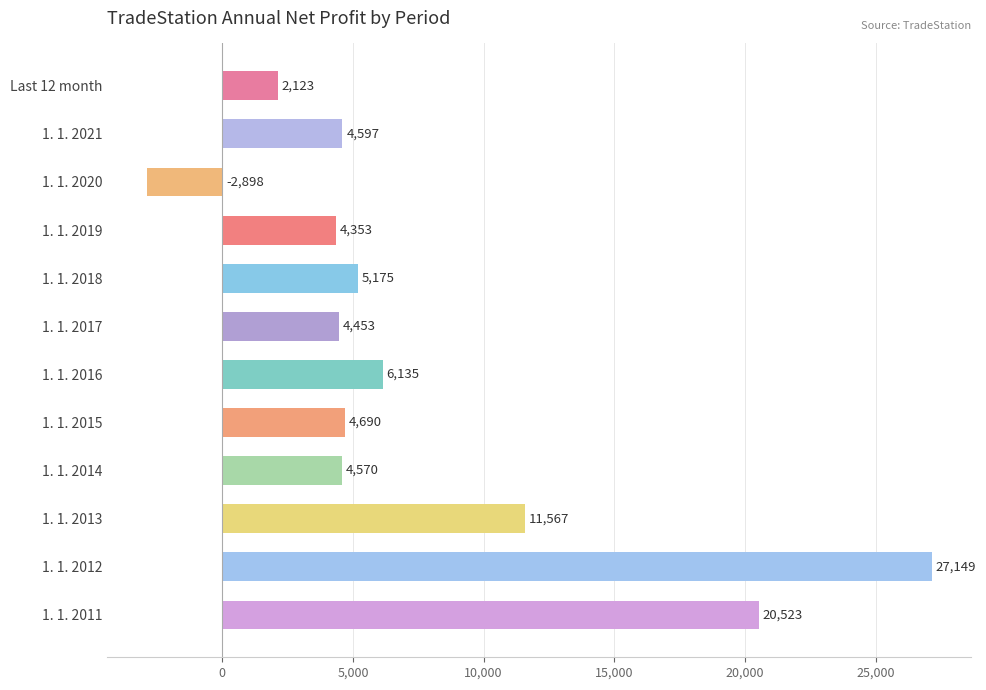

Rank the categories by value from highest to lowest.

1. 1. 2012, 1. 1. 2011, 1. 1. 2013, 1. 1. 2016, 1. 1. 2018, 1. 1. 2015, 1. 1. 2021, 1. 1. 2014, 1. 1. 2017, 1. 1. 2019, Last 12 month, 1. 1. 2020